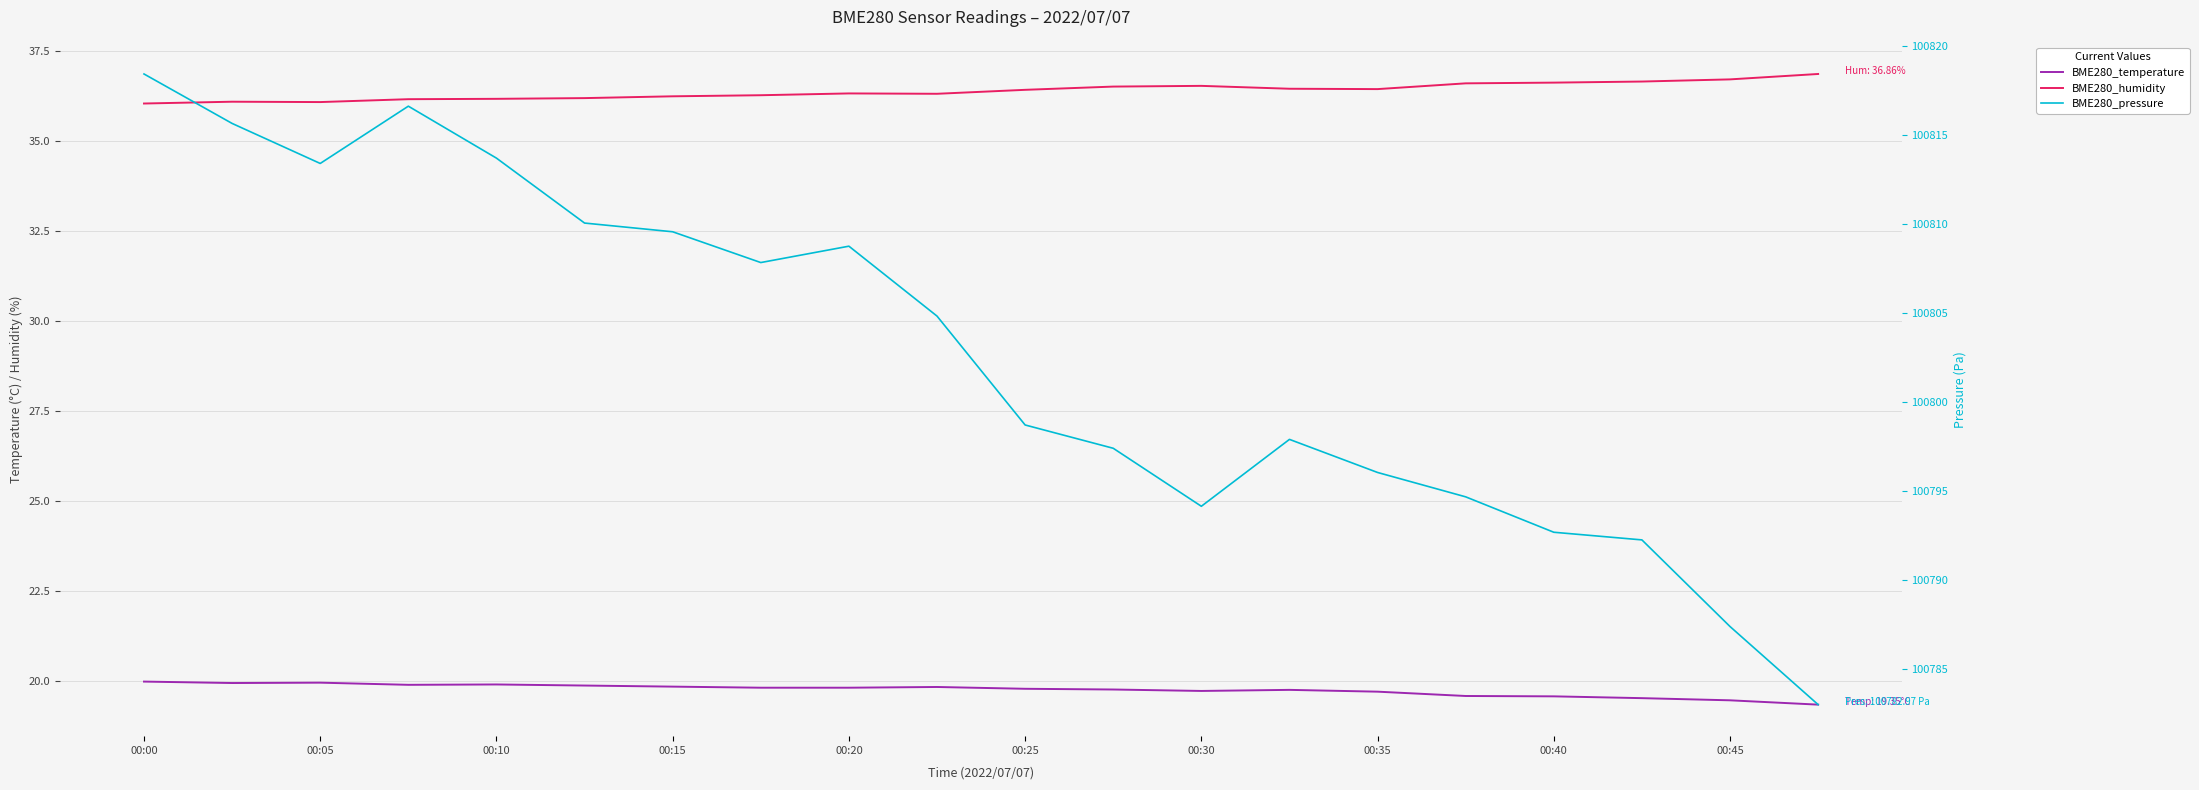

Reading left to right, list all the values displayed in this chart.

BME280_temperature: 20.0	19.9	20.0	19.9	19.9	19.9	19.9	19.8	19.8	19.8	19.8	19.8	19.7	19.8	19.7	19.6	19.6	19.5	19.5	19.4
BME280_humidity: 36.0	36.1	36.1	36.2	36.2	36.2	36.2	36.3	36.3	36.3	36.4	36.5	36.5	36.5	36.4	36.6	36.6	36.6	36.7	36.9
BME280_pressure: 100818.4	100815.6	100813.4	100816.6	100813.7	100810.0	100809.6	100807.8	100808.7	100804.8	100798.7	100797.4	100794.1	100797.9	100796.0	100794.6	100792.7	100792.2	100787.4	100783.0